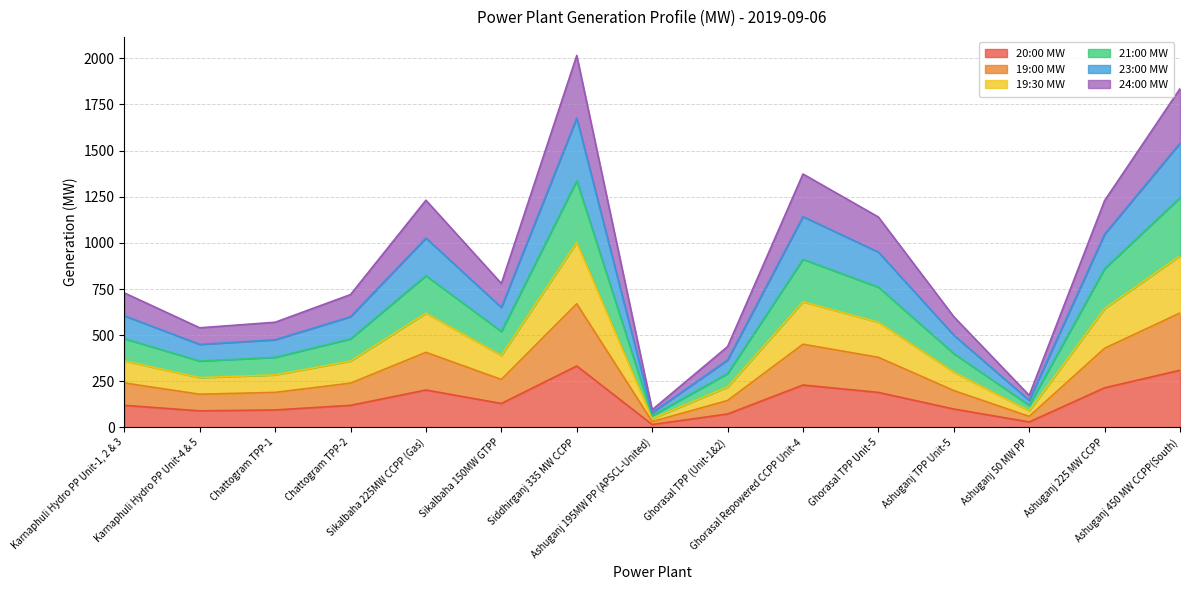

Between Ghorasal TPP Unit-5 and Karnaphuli Hydro PP Unit-4 & 5, which is larger?

Ghorasal TPP Unit-5